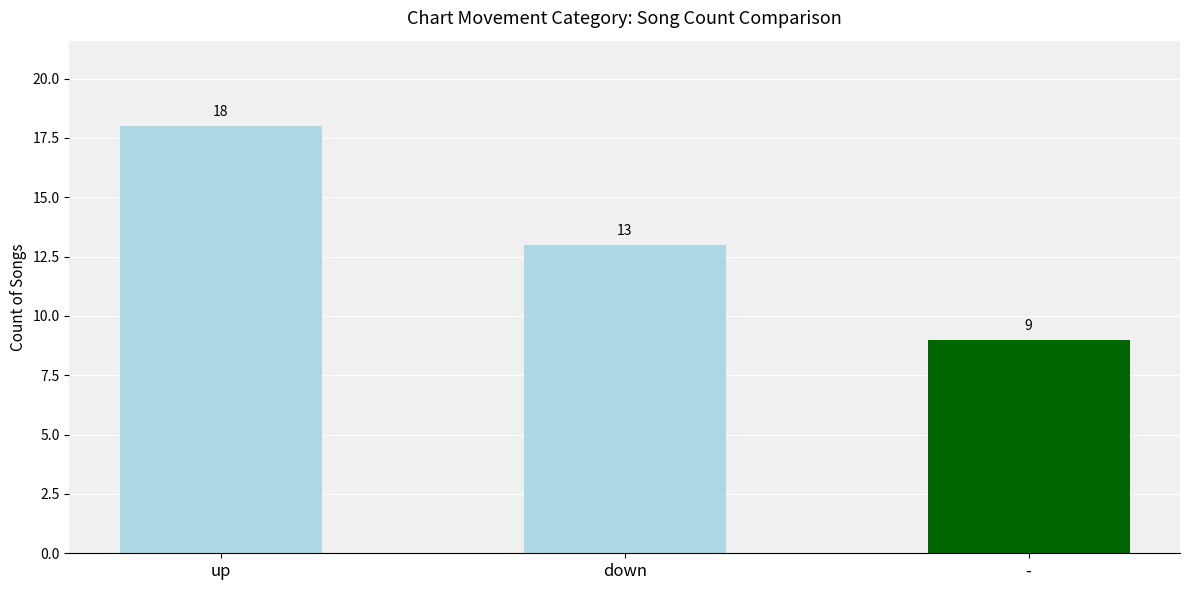

Does the chart contain any negative values?

No